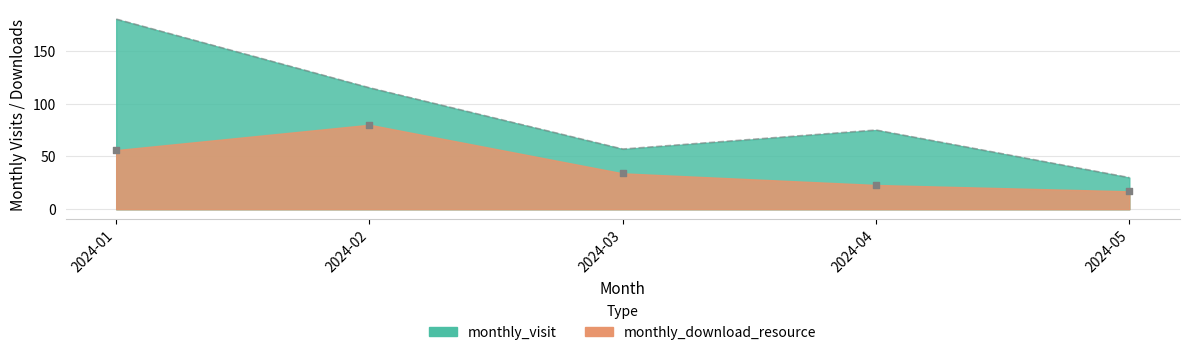

Which series has the largest Y range (max minus min)?

monthly_visit